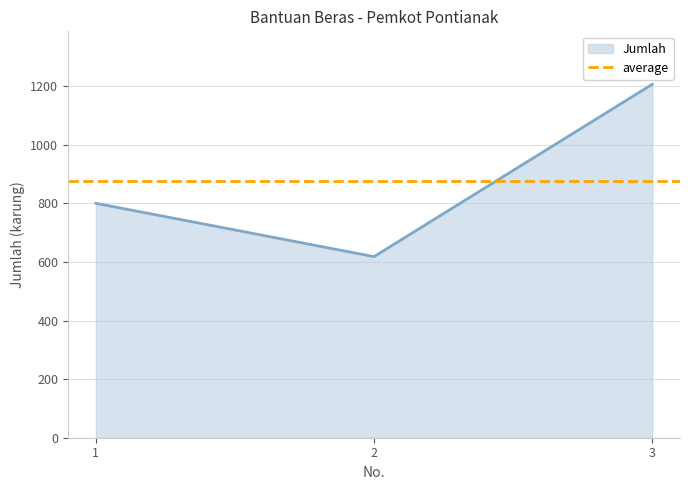

Reading left to right, transcribe all the data shown in this chart.

800	618	1206